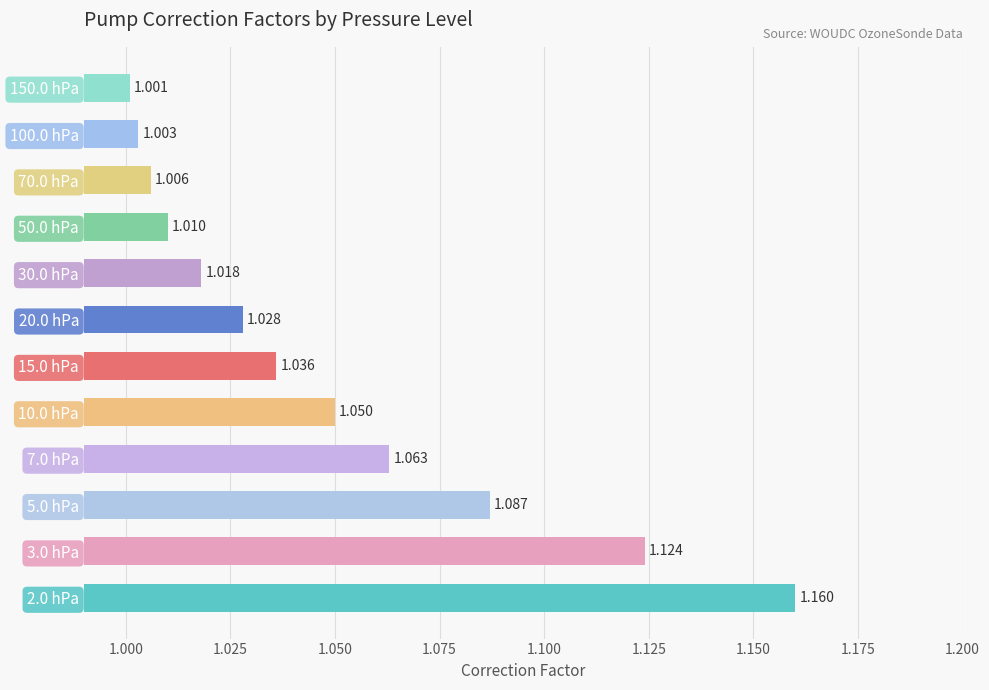

How many bars are there in total?

12